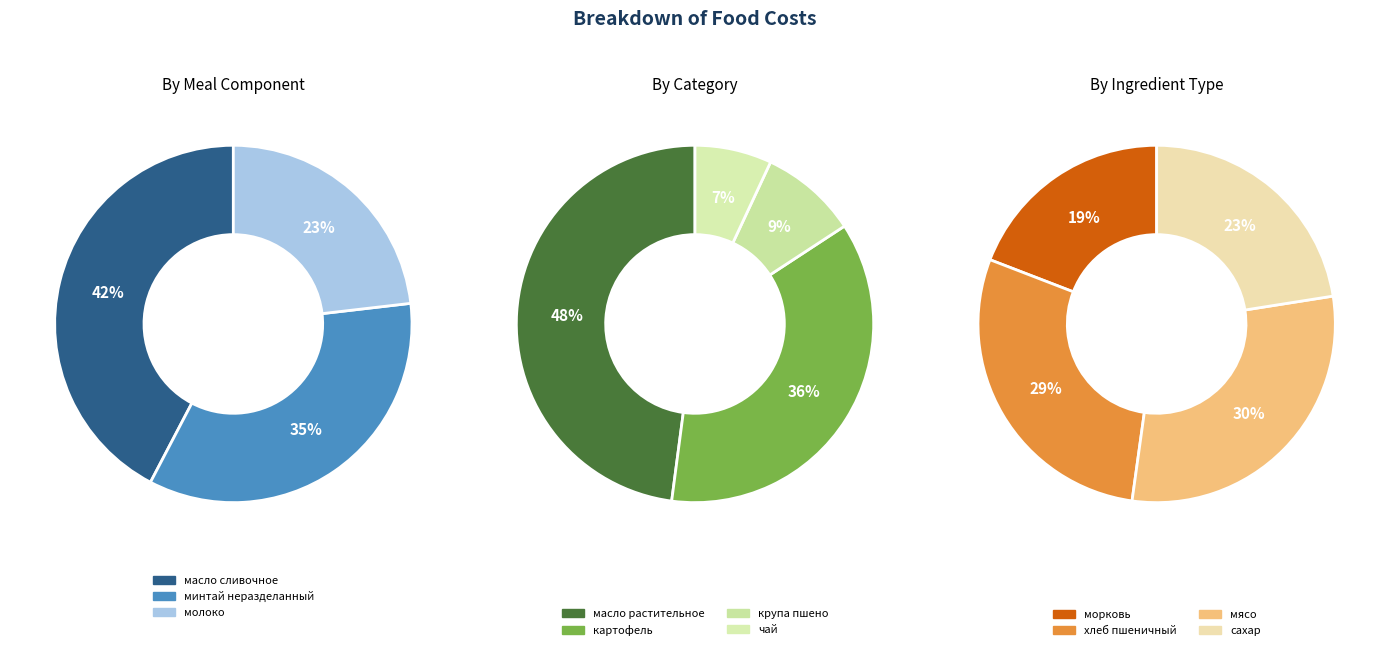

What is the smallest slice in the pie chart?

чай